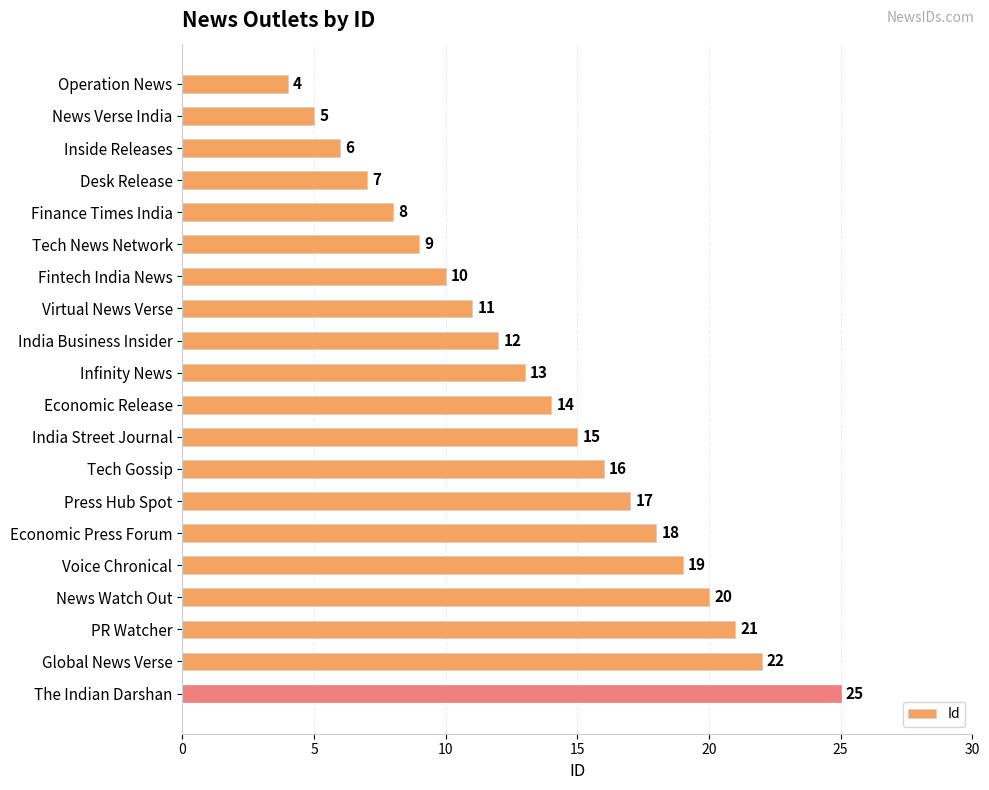

How many distinct data groups are displayed?

1